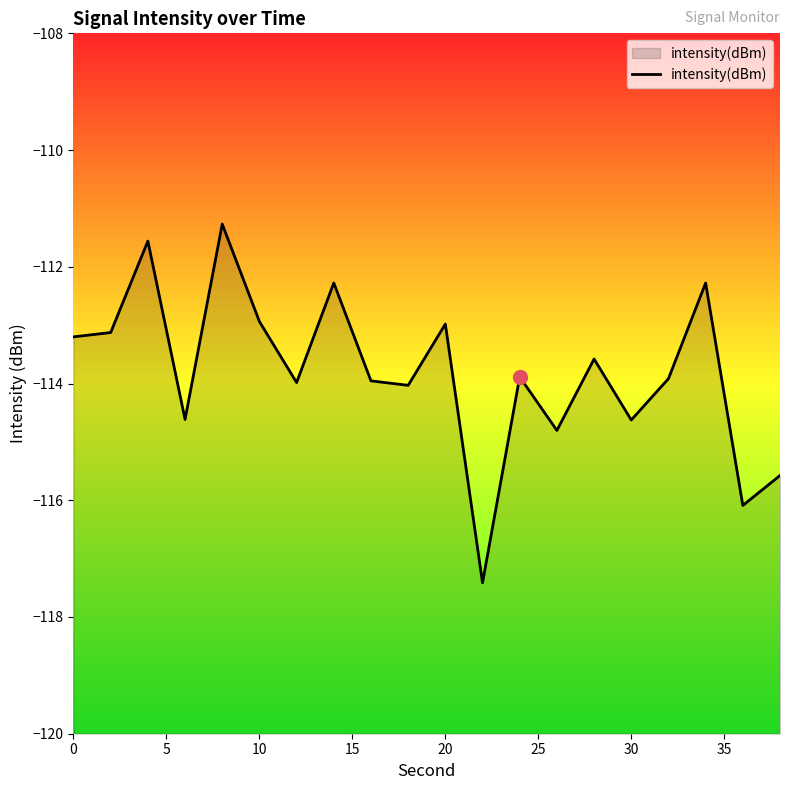

What is the smallest value displayed?

-117.4